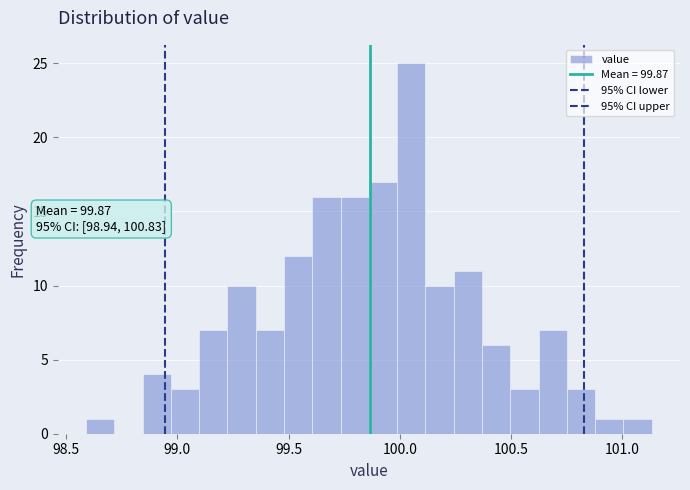

Around what value on the x-axis is the tallest bar? Give the approximate position of its centre, as read against the axis.

100.05